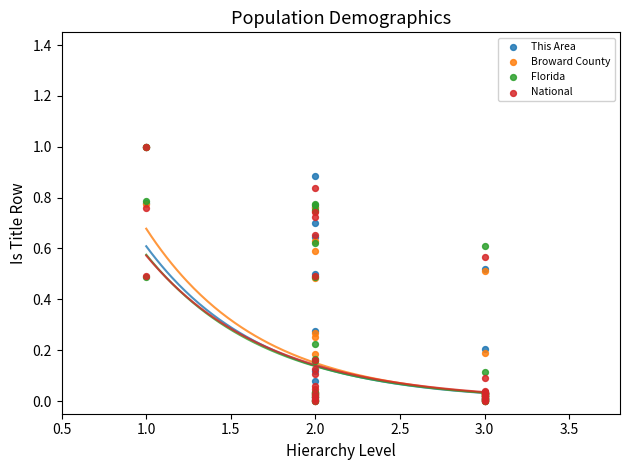

What are all the series names shown in the legend?

This Area, Broward County, Florida, National